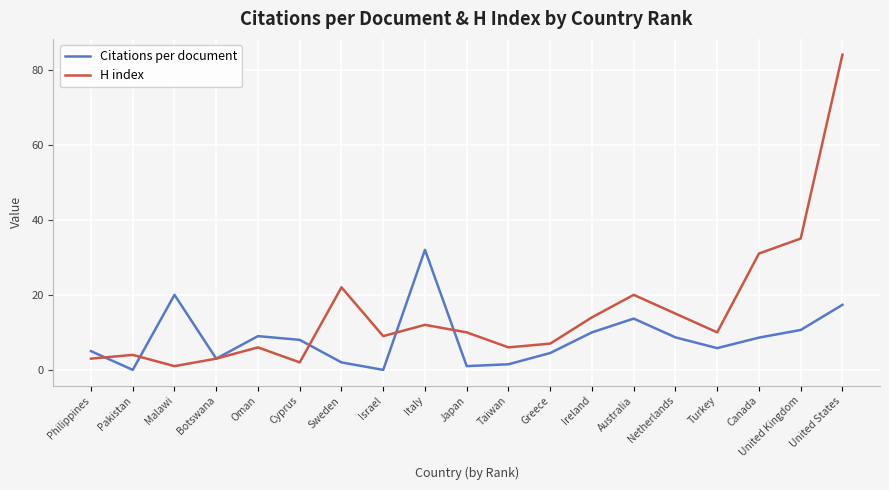

The Citations per document series shows 5.8 at Turkey. True or false?

True